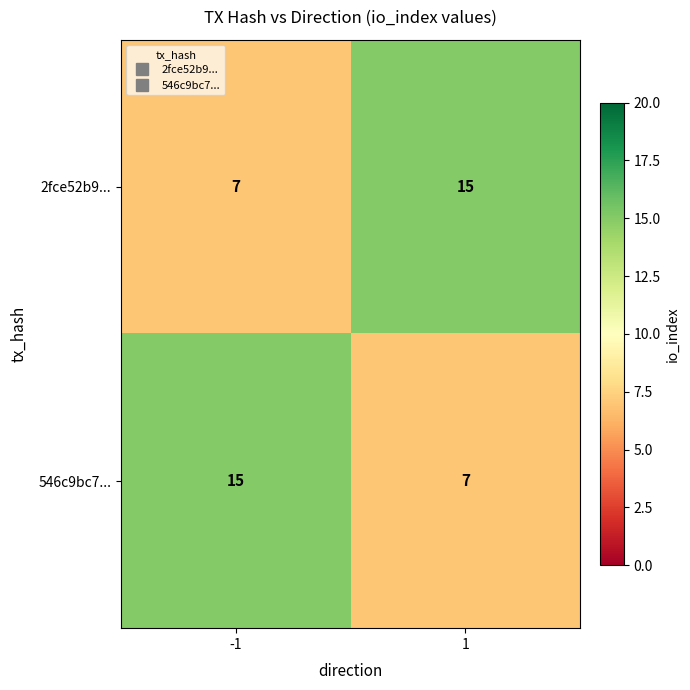

What is the highest value of the 2fce52b9... series?

15